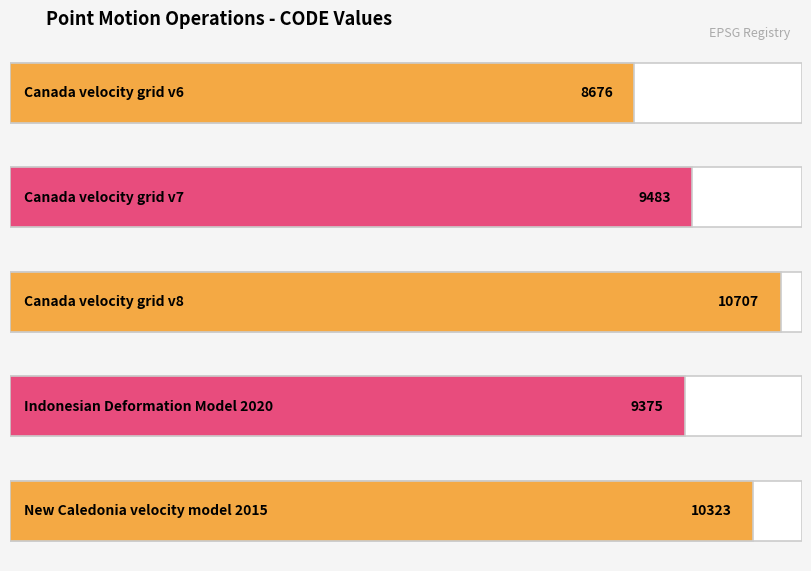

List the labels in order of value, largest first.

Canada velocity
grid v8, New Caledonia
velocity model
2015, Canada velocity
grid v7, Indonesian
Deformation
Model 2020, Canada velocity
grid v6